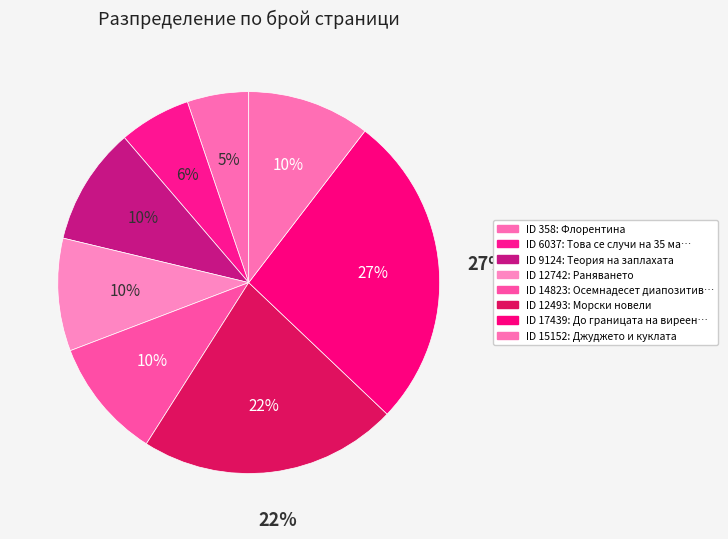

Does 6037 represent more than half of the total?

No